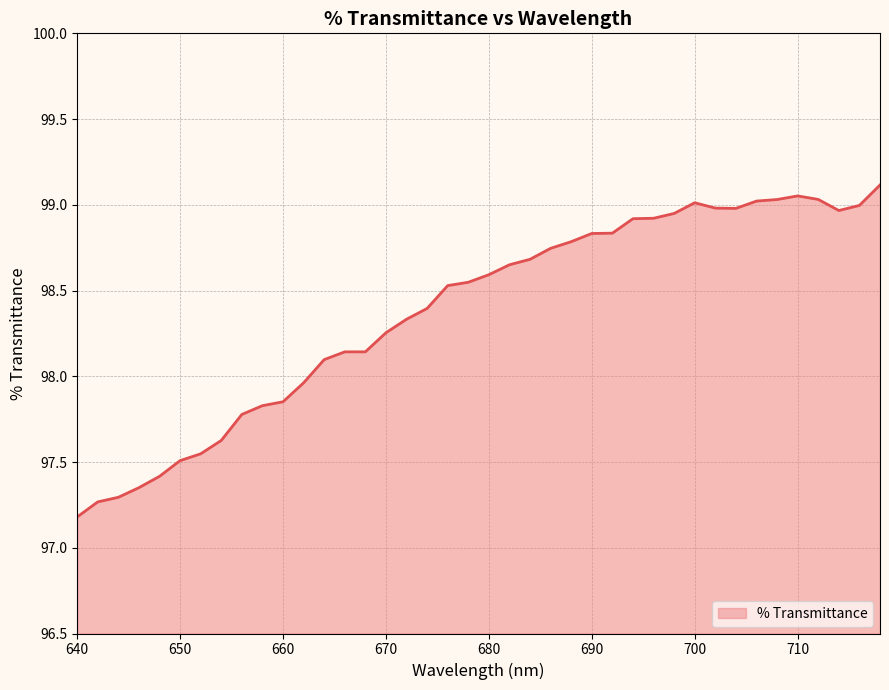

What is the smallest value displayed?

97.2